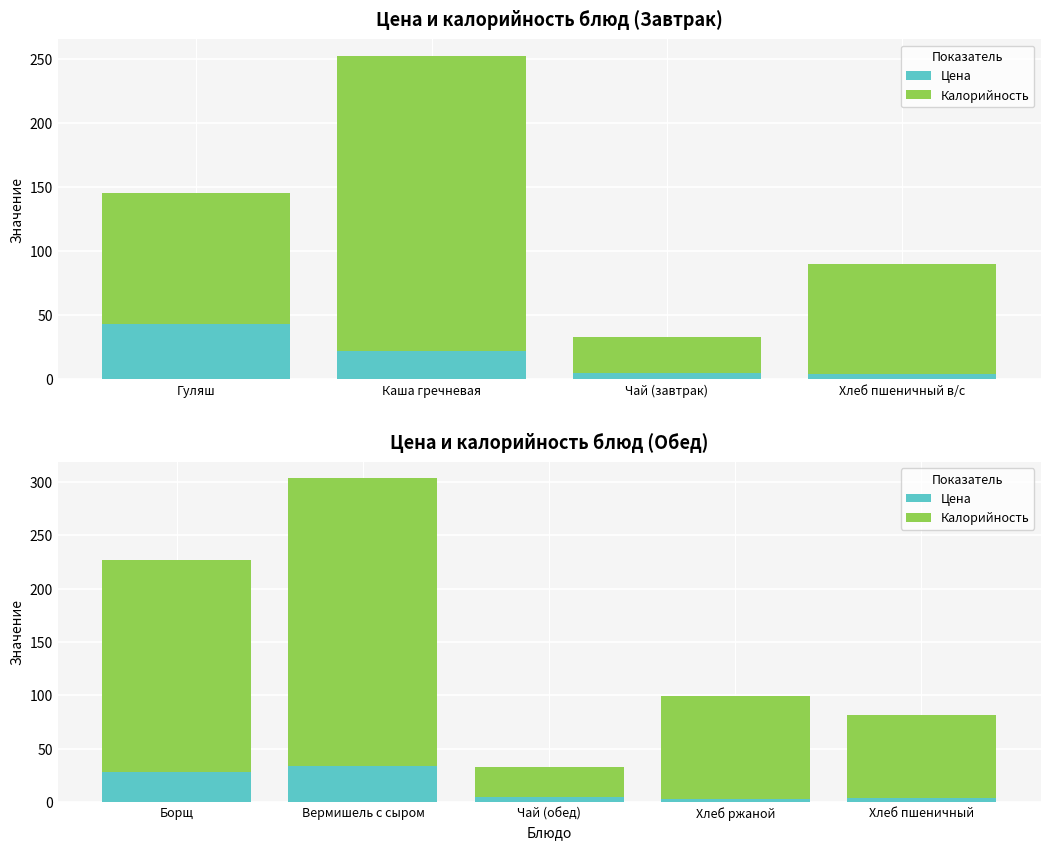

At which label does Цена first exceed 5?

Борщ